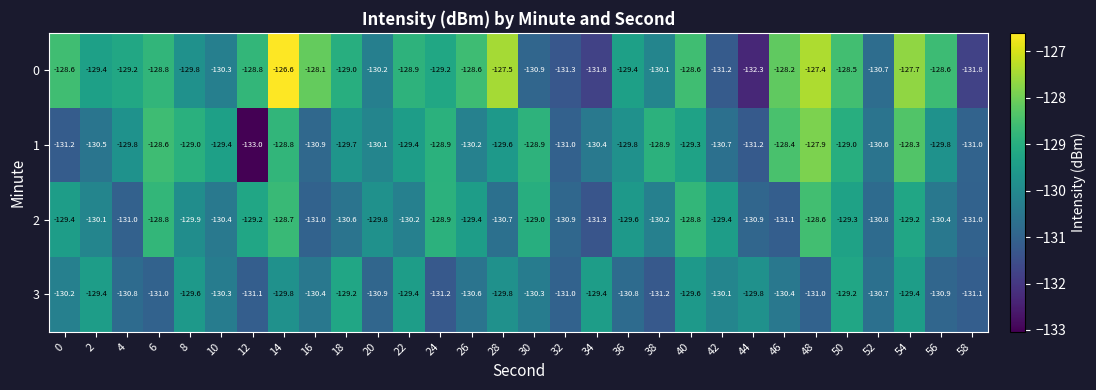

List the series in order of their overall mean, lowest first.

3, 2, 1, 0